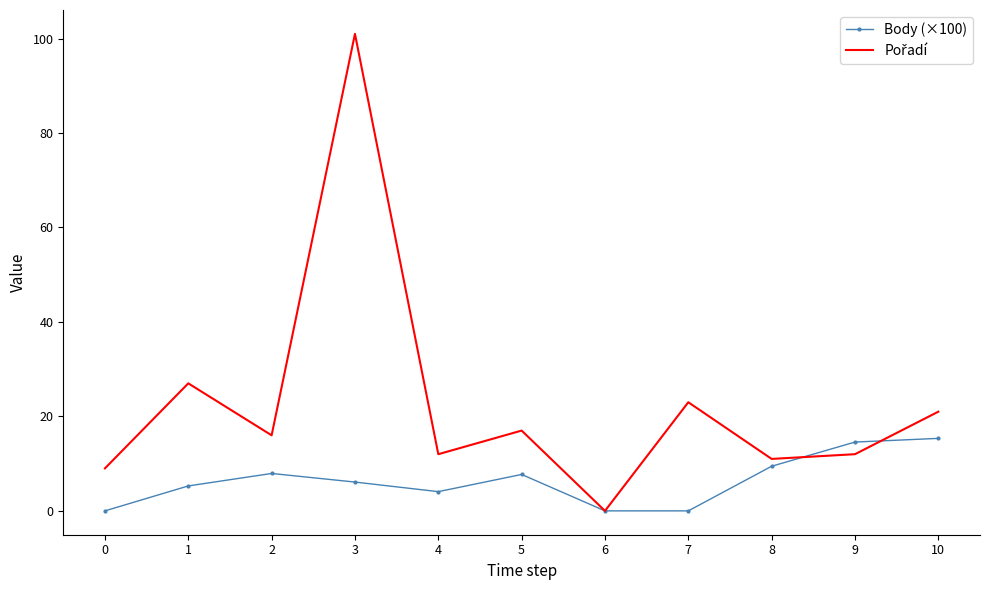

What is the total value across all series at 7?

23.0